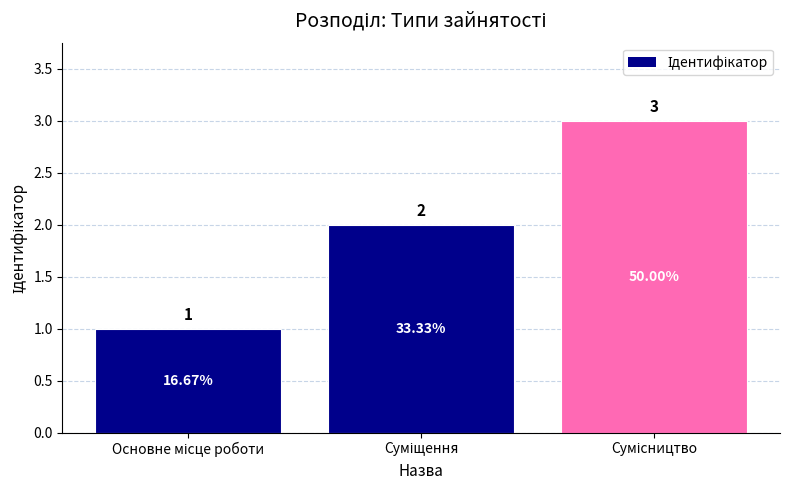

What is the maximum value shown in the chart?

3